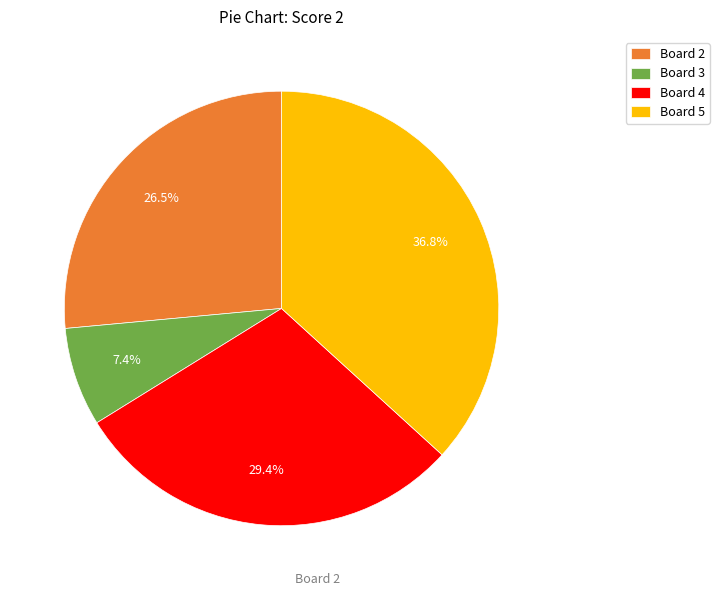

What portion of the pie excludes Board 3?

92.6%